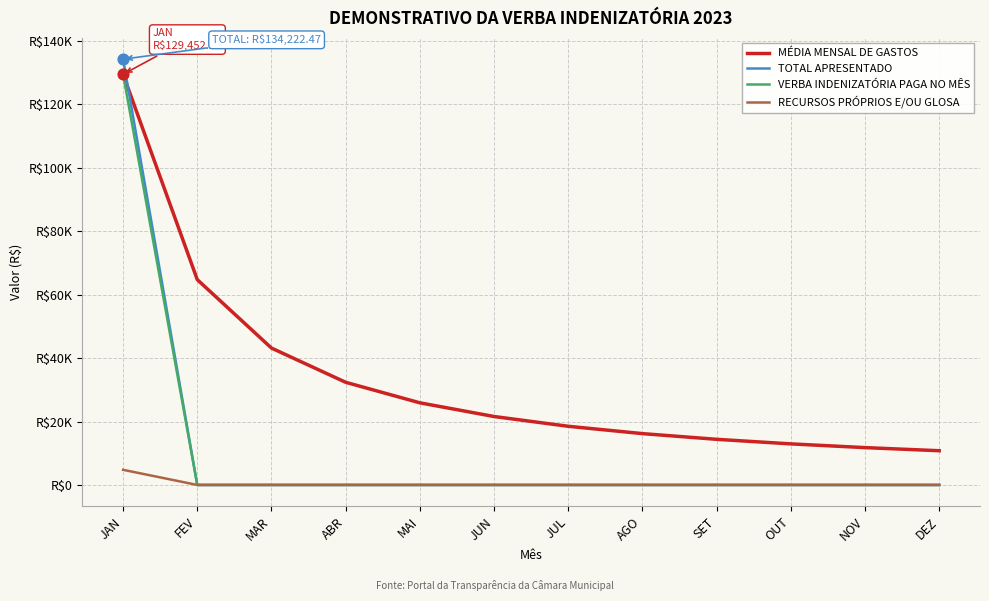

What are all the series names shown in the legend?

MÉDIA MENSAL DE GASTOS, TOTAL APRESENTADO, VERBA INDENIZATÓRIA PAGA NO MÊS, RECURSOS PRÓPRIOS E/OU GLOSA